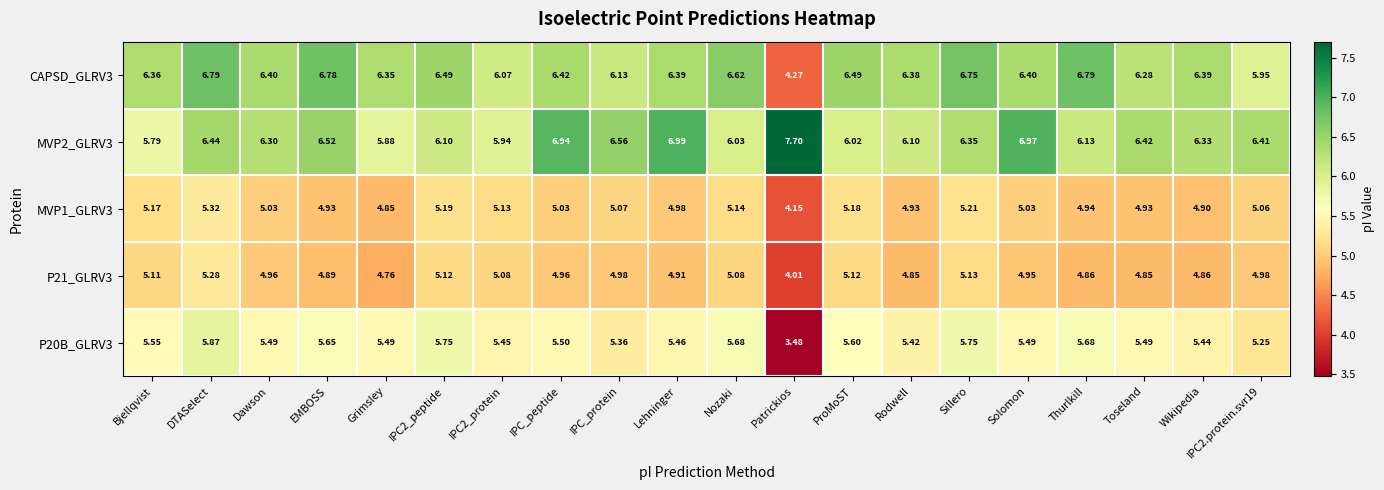

At which label is P21_GLRV3 closest to 4?

Patrickios